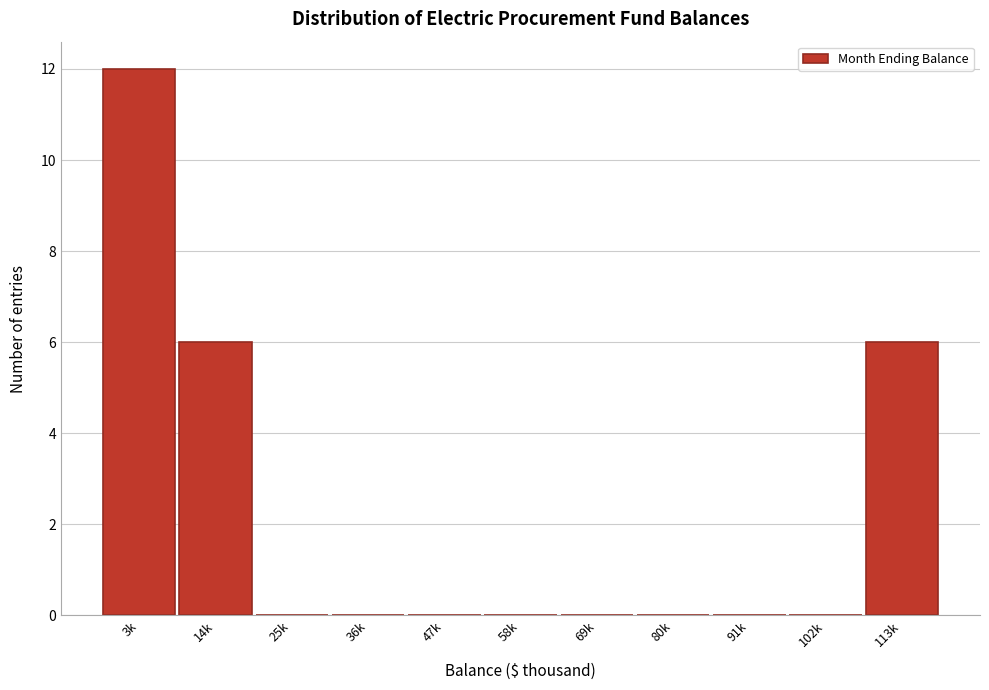

Reading left to right, what are all the values shown in this chart?

3k=12	14k=6	25k=0	36k=0	47k=0	58k=0	69k=0	80k=0	91k=0	102k=0	113k=6